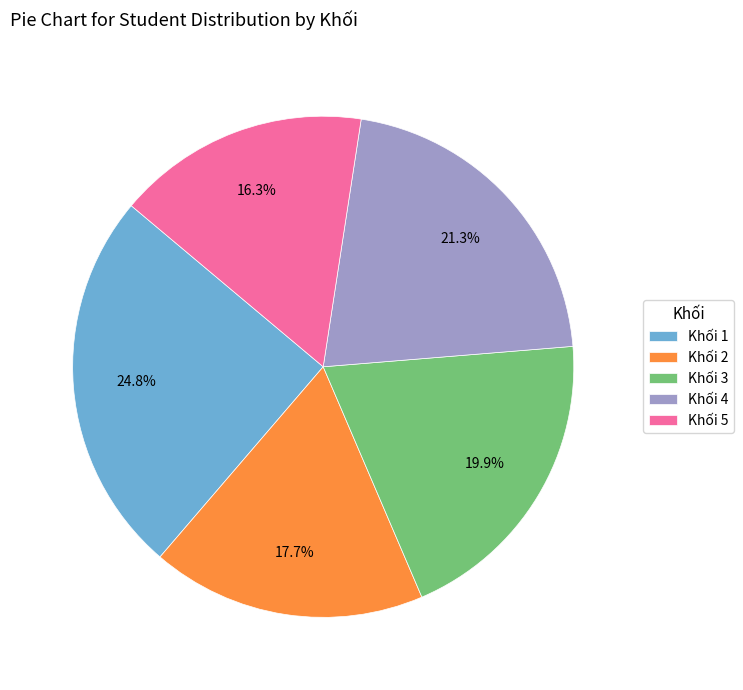

Count the number of slices in the pie.

5